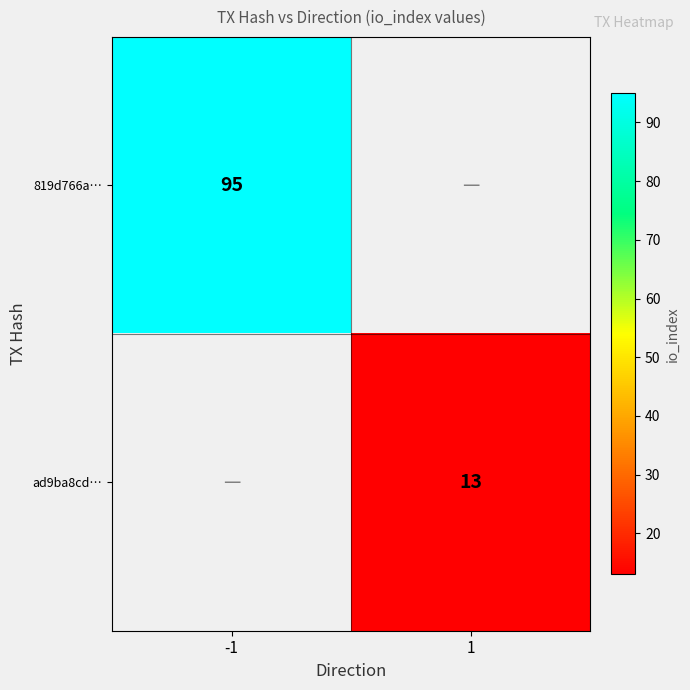

The ad9ba8cd… series shows 6 at 1. True or false?

False